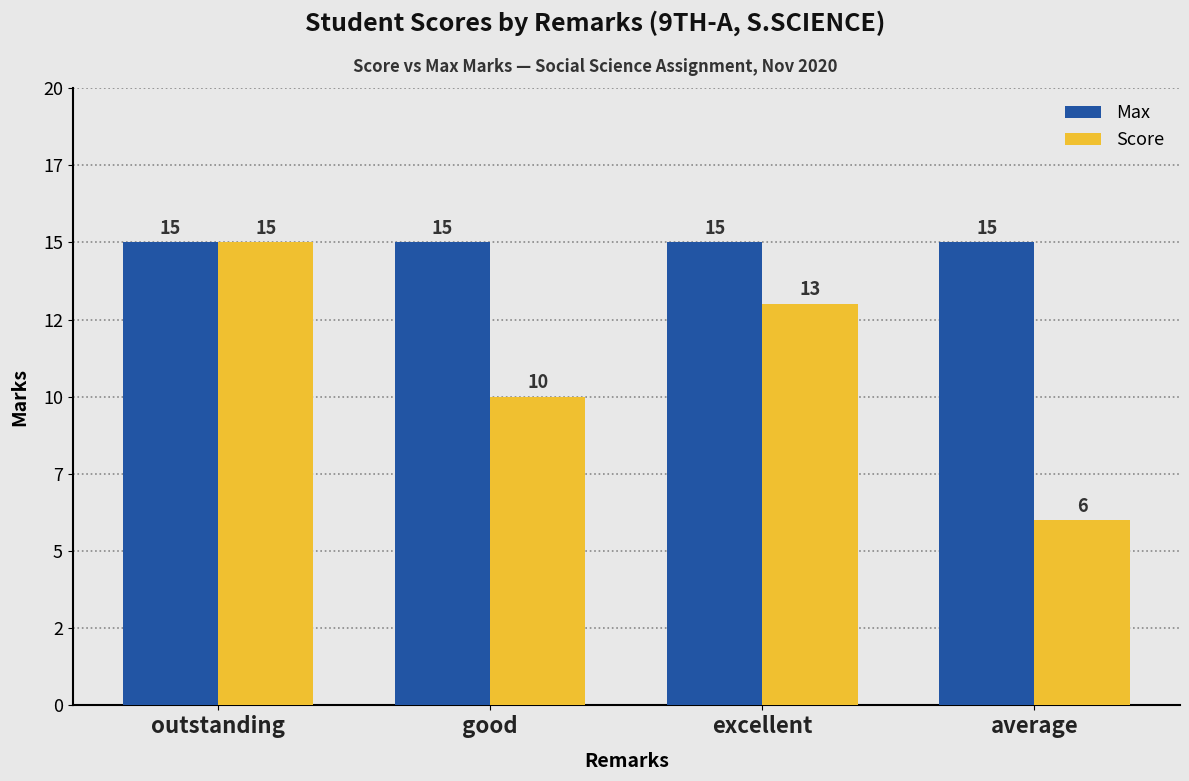

Does the chart contain any negative values?

No